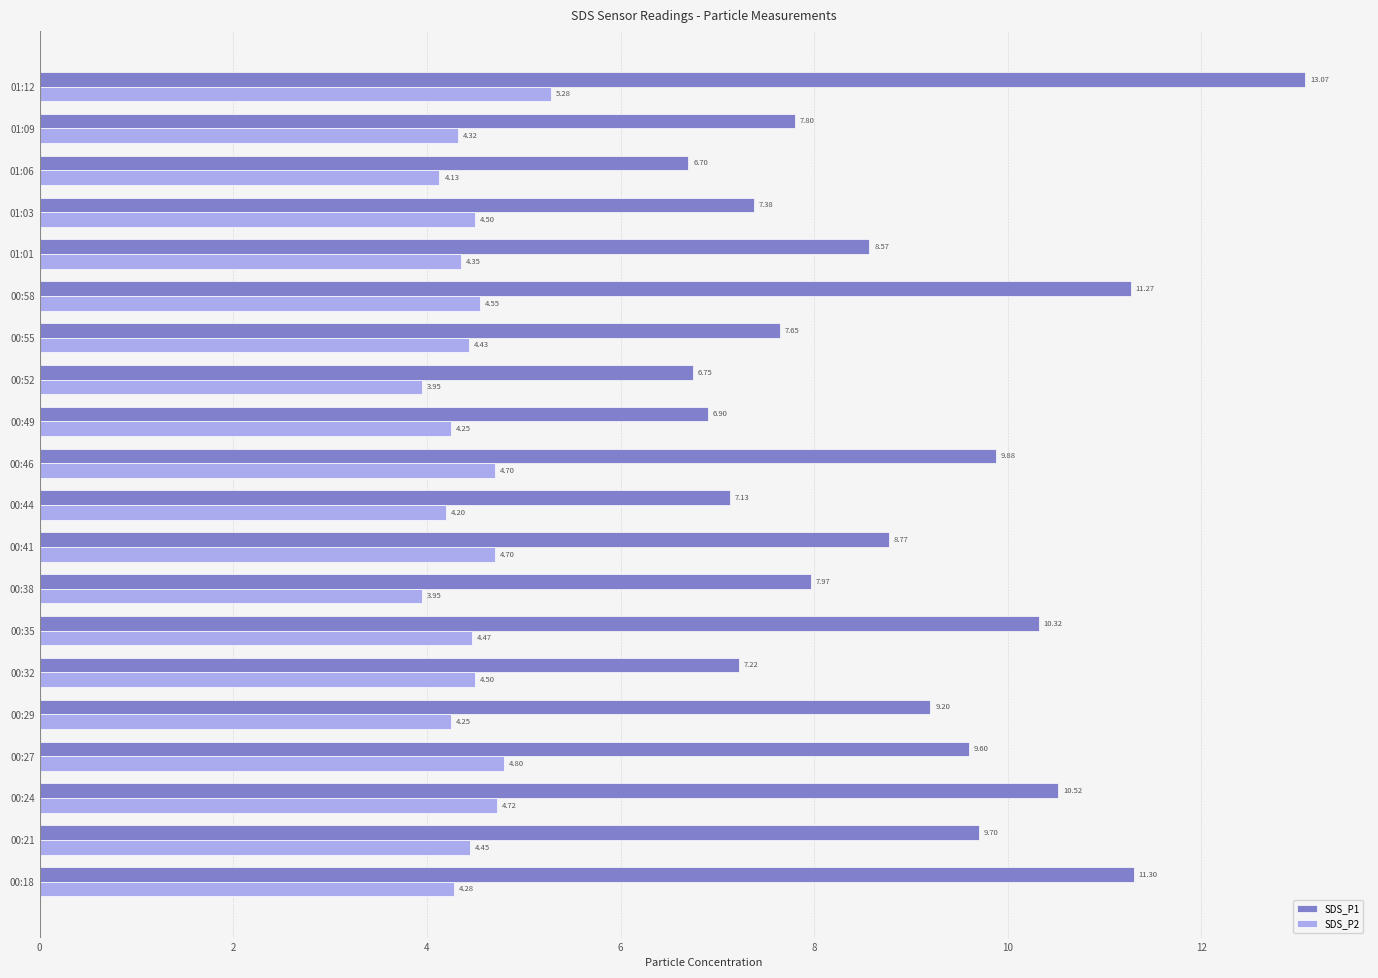

List the series in order of their peak value, lowest first.

SDS_P2, SDS_P1